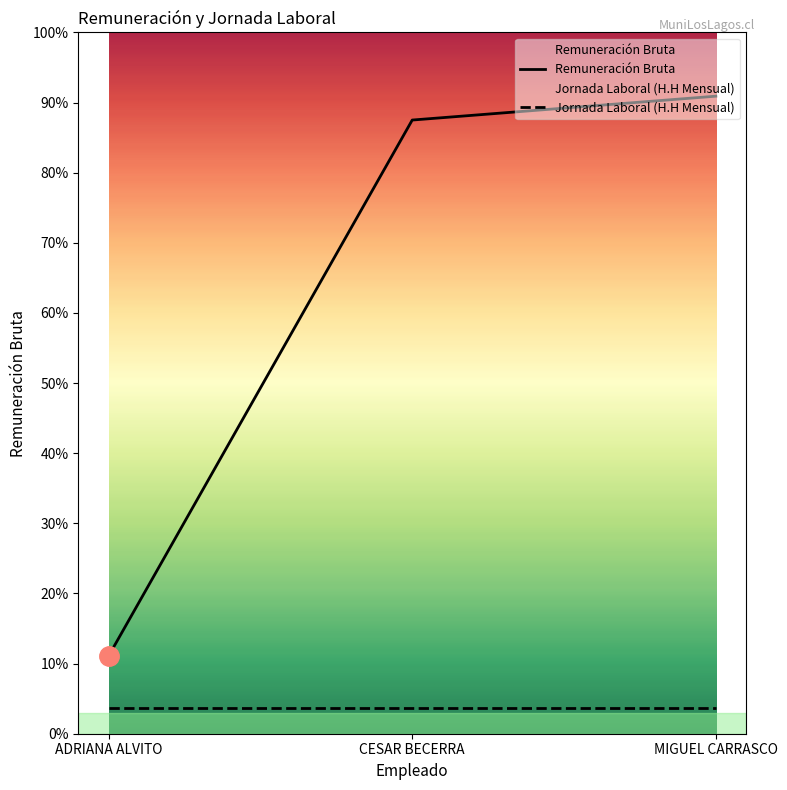

The value at CESAR BECERRA is 16093807. True or false?

False